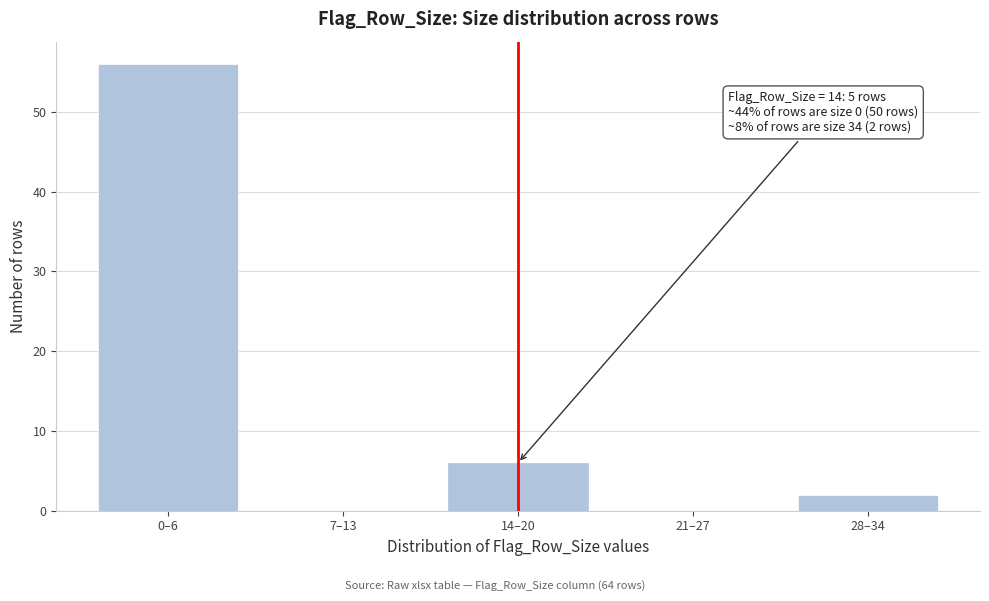

Reading left to right, extract all data points from this chart.

0–6=56	7–13=0	14–20=6	21–27=0	28–34=2